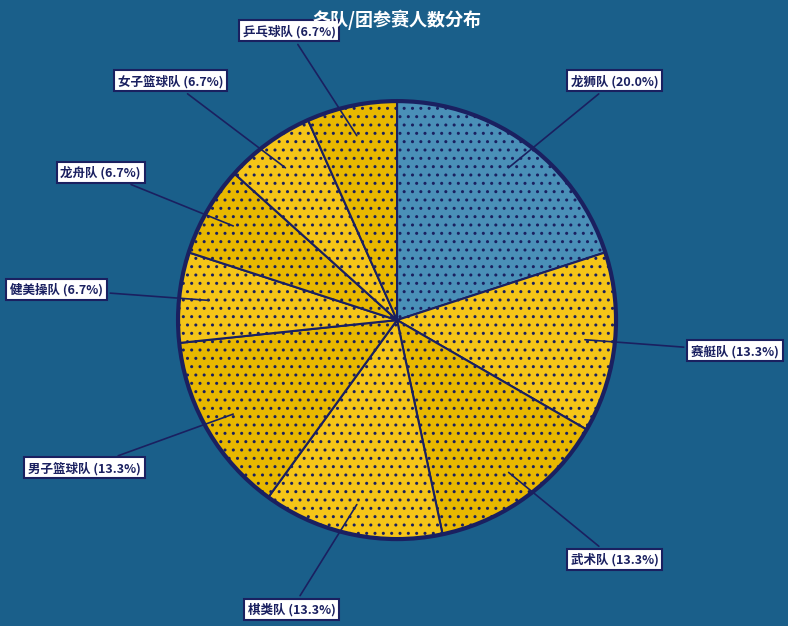

How many slices are in this pie chart?

9